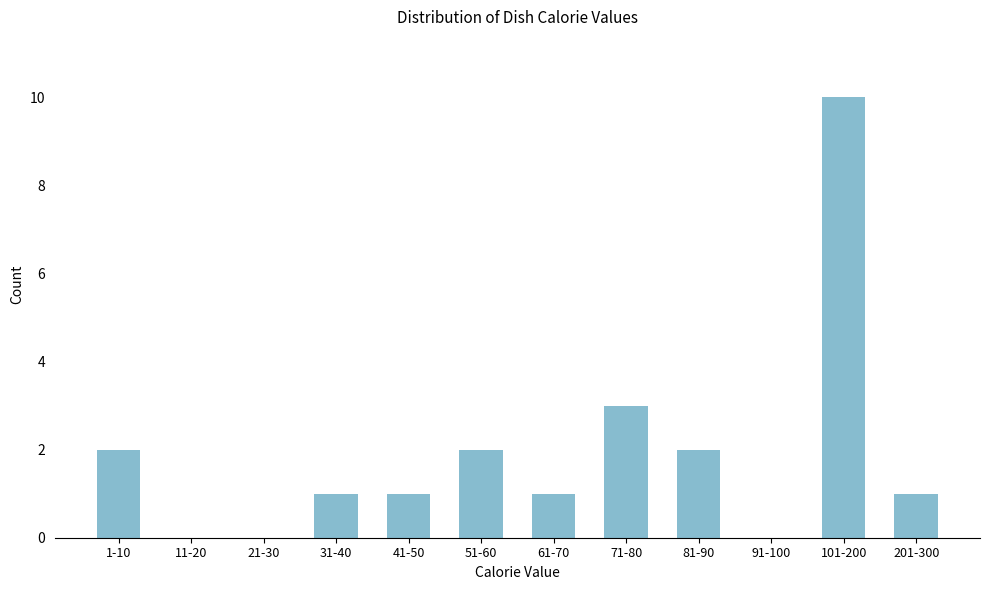

Reading left to right, what are all the values shown in this chart?

1-10=2	11-20=0	21-30=0	31-40=1	41-50=1	51-60=2	61-70=1	71-80=3	81-90=2	91-100=0	101-200=10	201-300=1